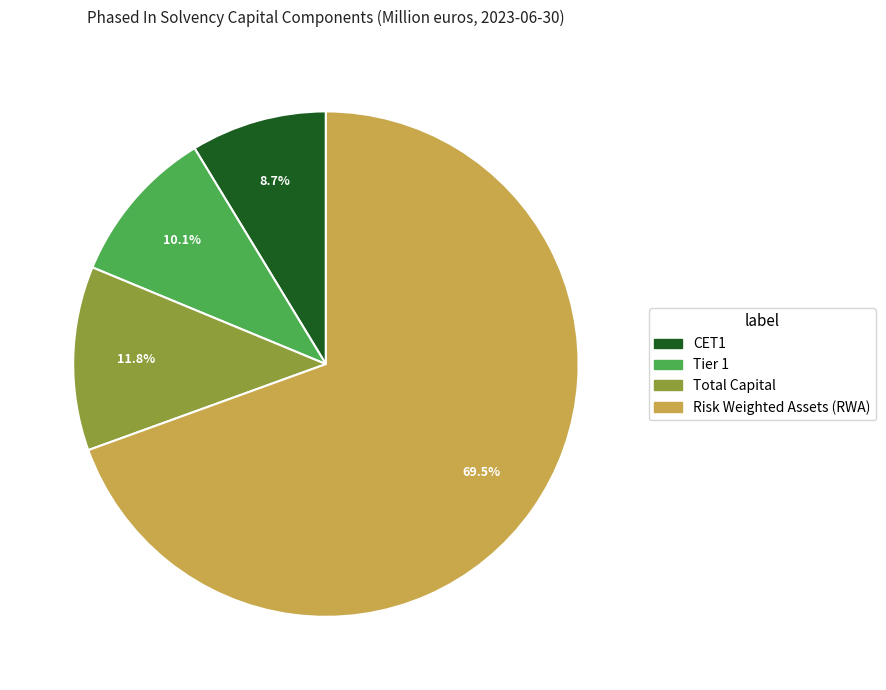

What percentage is the Total Capital slice, to the nearest percent?

12%